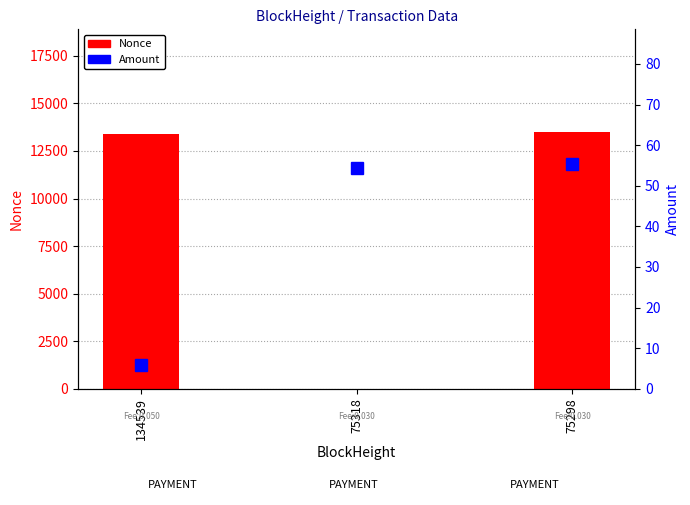

Count the number of data series in this chart.

2